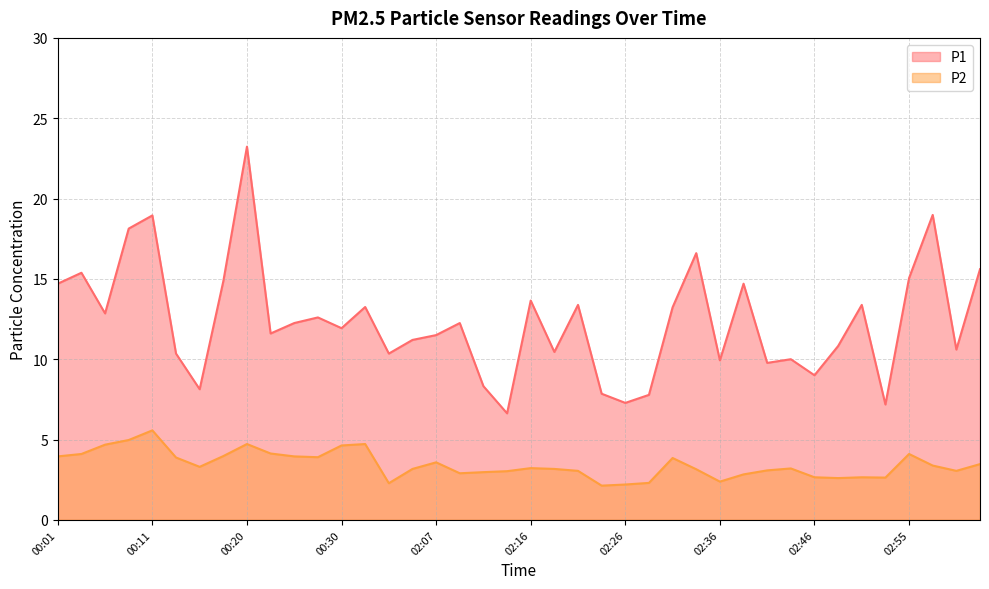

True or false: P2 has more than 0 interior local peaks.

True